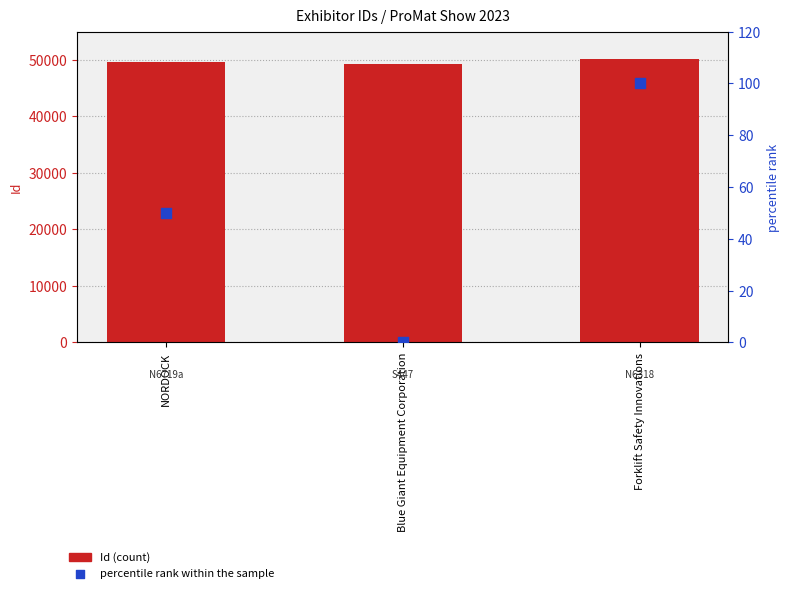

Which series contains the lowest Y value?

percentile rank within the sample